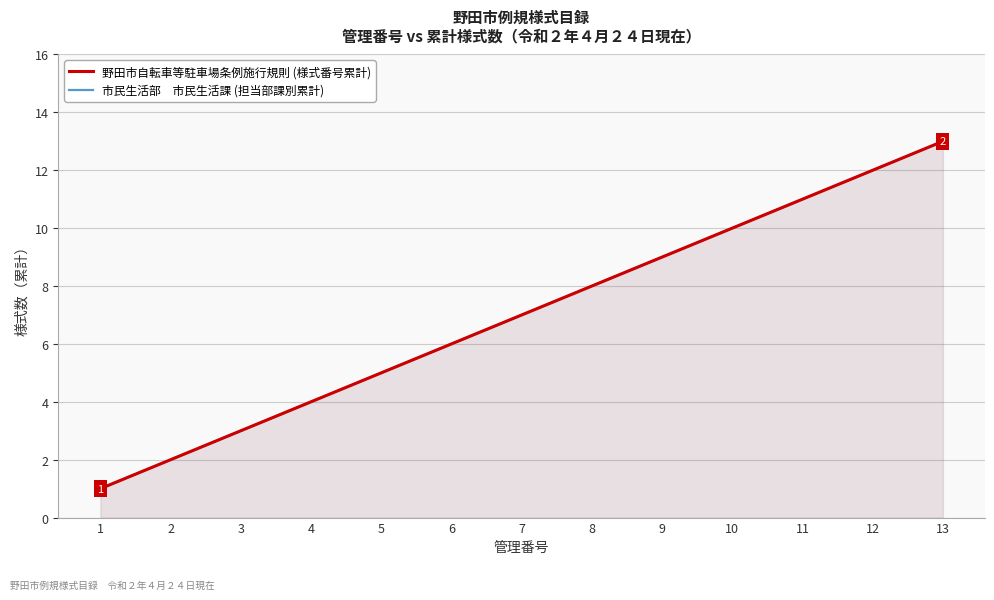

True or false: 市民生活部　市民生活課 (担当部課別累計) and 野田市自転車等駐車場条例施行規則 (様式番号累計) cross at least once.

False